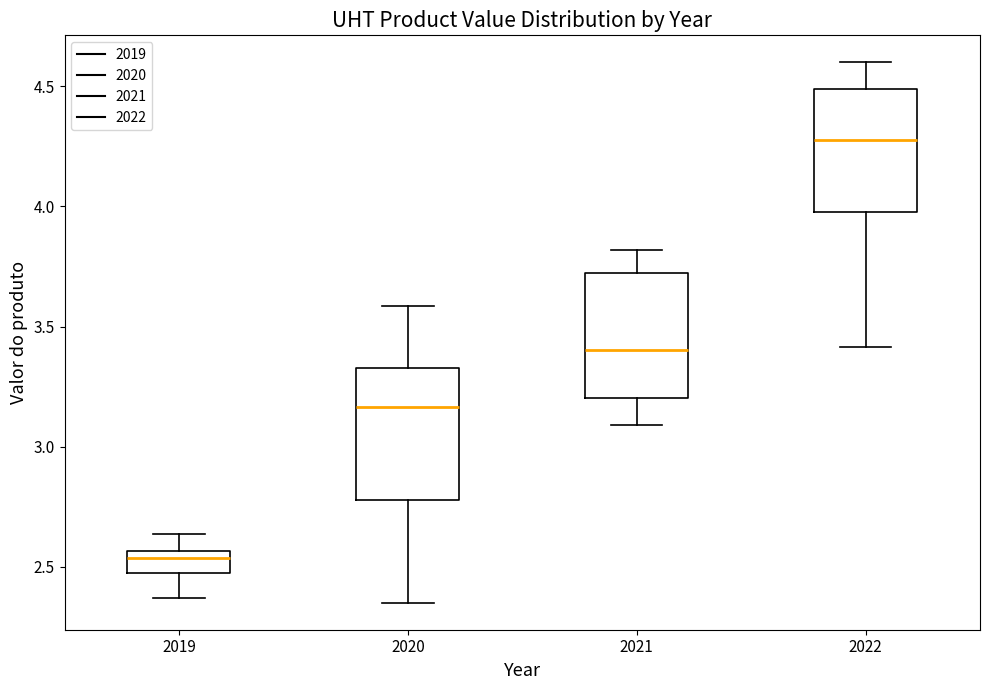

Reading left to right, read every box against the y-axis: the position of its median line, the range the box covers, and the ends of its whiskers. The values are not printed on the chart, so give them approximately, as read against the axis.

2019: median 2.55 (just below the box's upper edge), box 2.45 to 2.55, whiskers 2.35 to 2.65
2020: median 3.15, box 2.80 to 3.35, whiskers 2.35 to 3.60
2021: median 3.40, box 3.20 to 3.70, whiskers 3.10 to 3.80
2022: median 4.30, box 4.00 to 4.50, whiskers 3.40 to 4.60